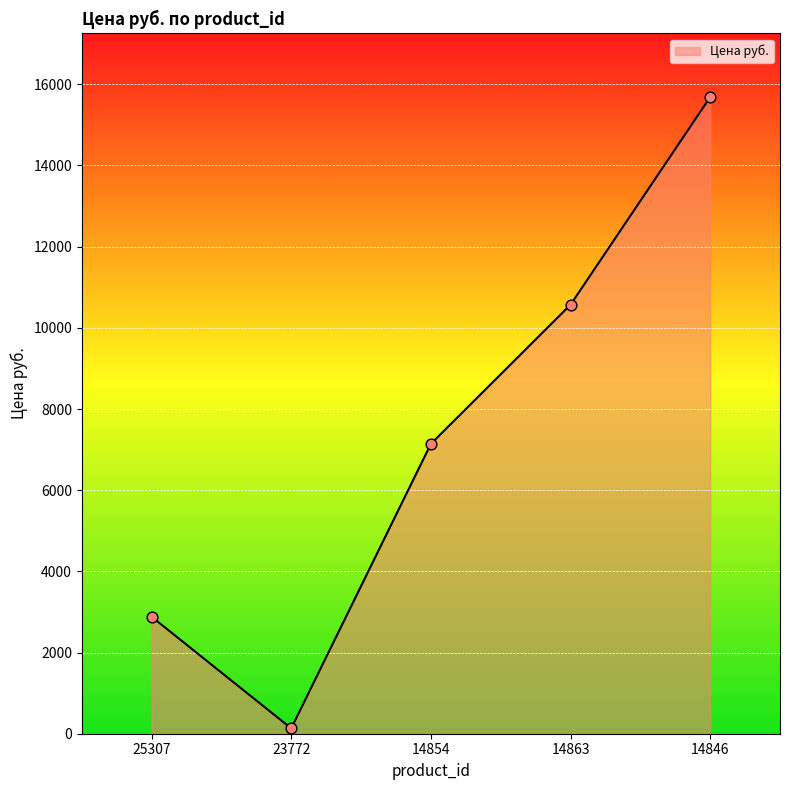

Approximately how many times larger is the value at 14863 compared to 14846?

0.7